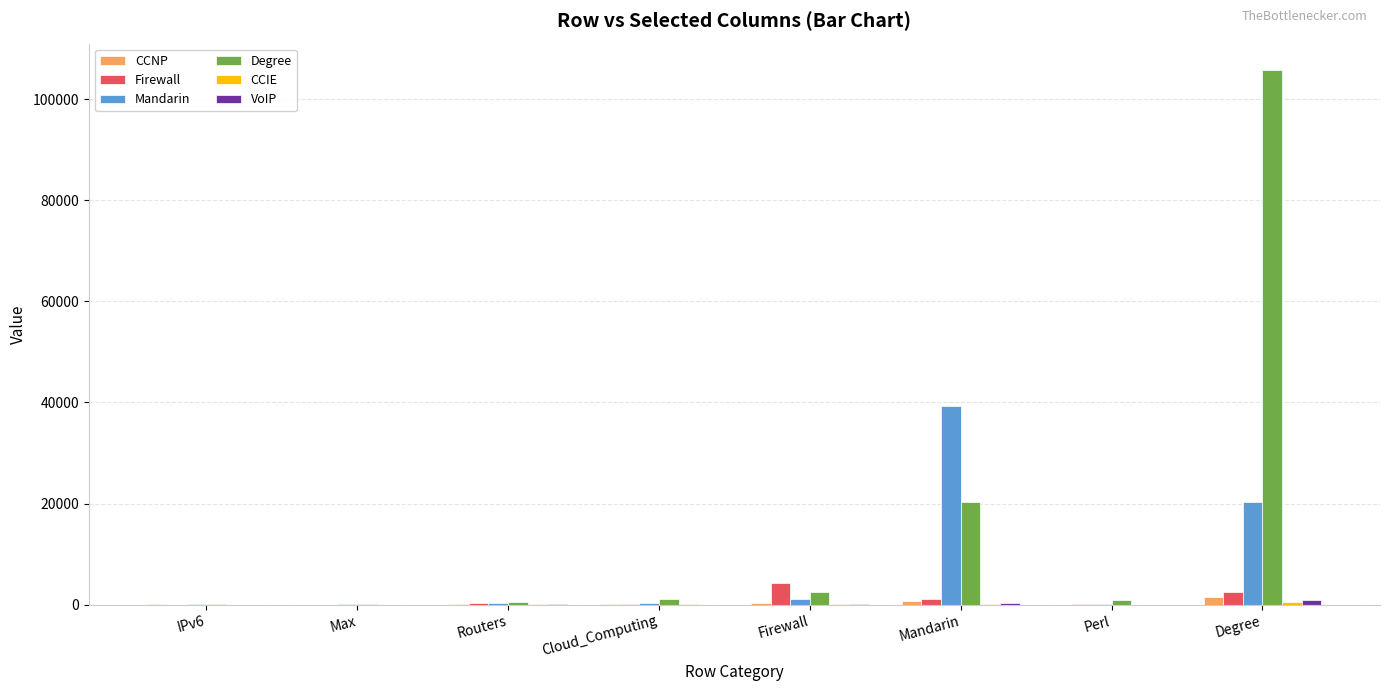

Which series has the largest total across all categories?

Degree